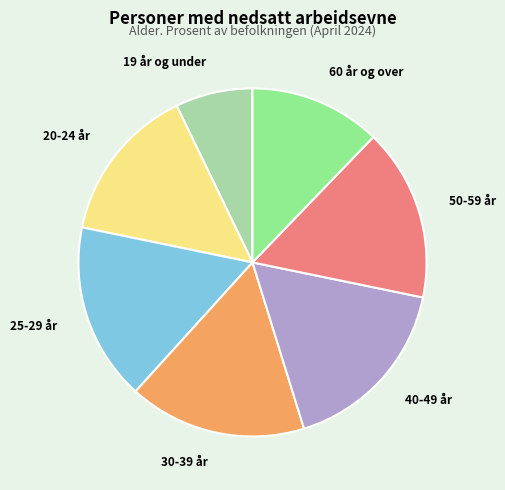

Is it true that 40-49 år is 28% of the pie?

False